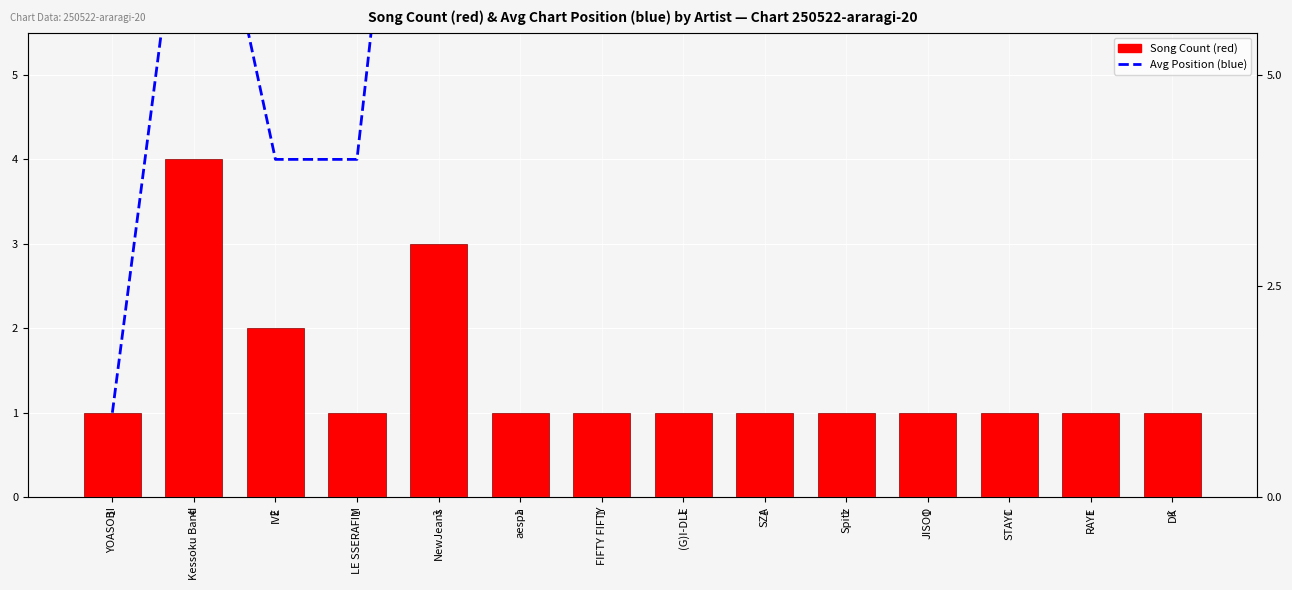

What is the difference between the Avg Position (blue) values at YOASOBI and NewJeans?

11.7